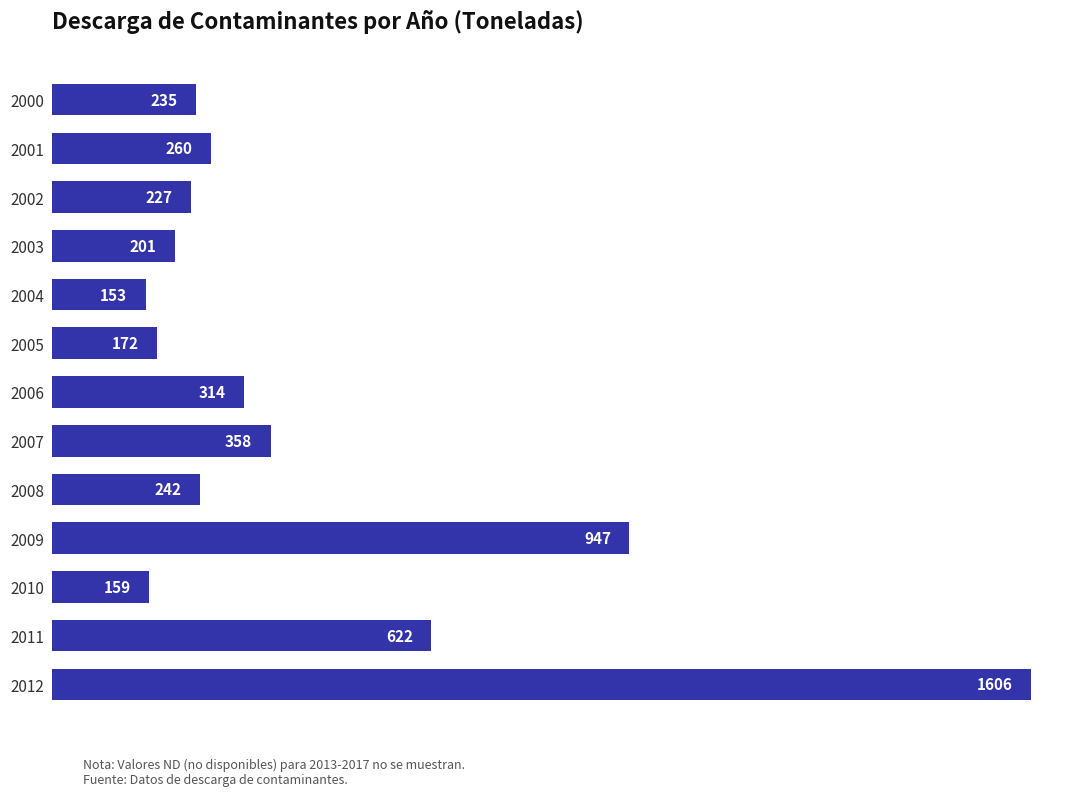

Between 2001 and 2004, which is larger?

2001